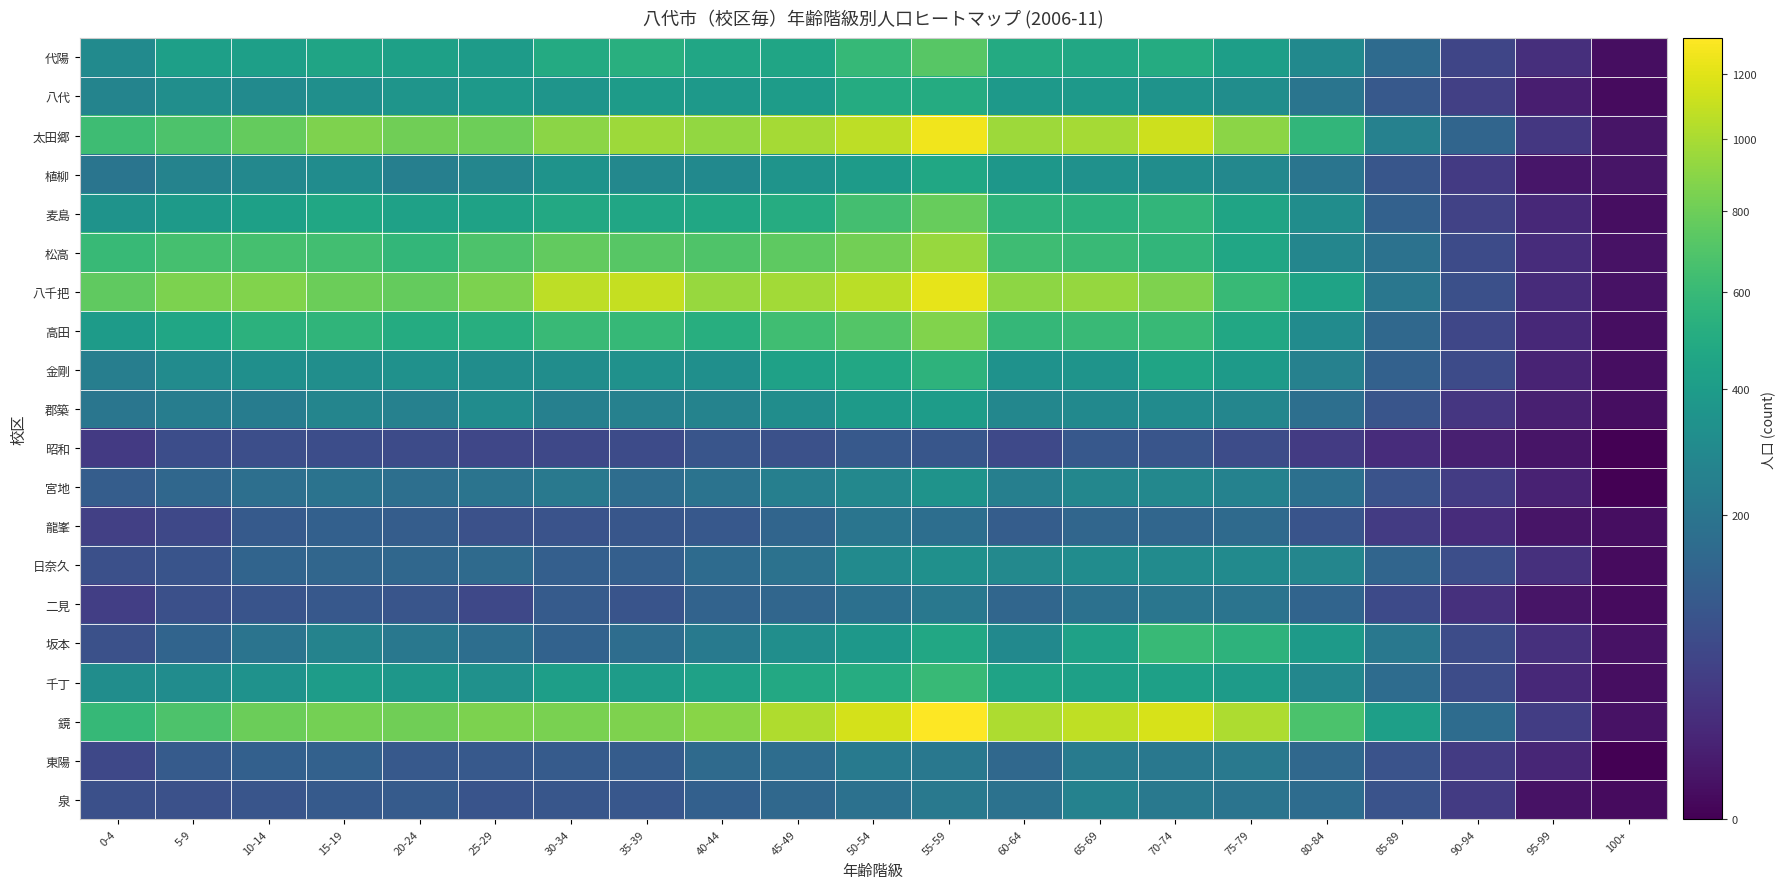

How many distinct data groups are displayed?

20